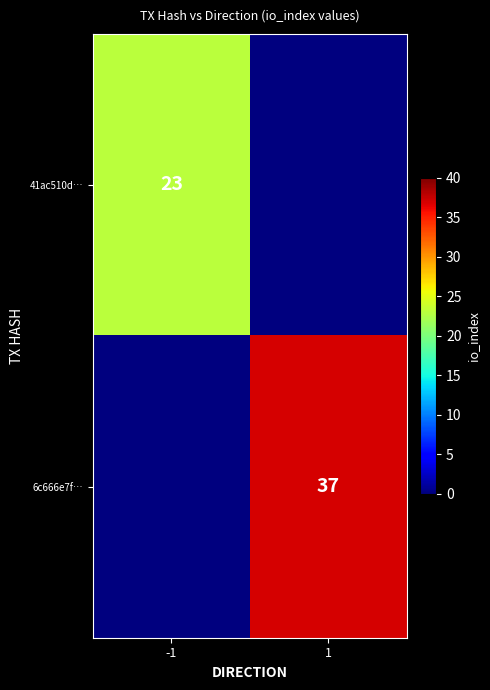

The value of 6c666e7f… at 1 is 37. True or false?

True